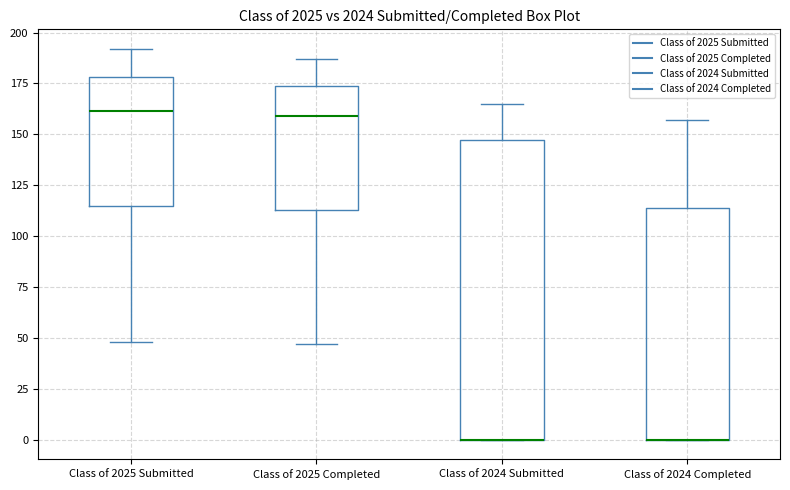

Reading left to right, transcribe this box plot: for each box, give where its median line is, the range the box spans, and where its two whiskers end, as read against the y-axis. The values are not printed on the chart, so give them approximately, as read against the axis.

Class of 2025 Submitted: median 160, box 115 to 180, whiskers 50 to 190
Class of 2025 Completed: median 160, box 115 to 175, whiskers 45 to 185
Class of 2024 Submitted: median 0 (drawn on the box's lower edge), box 0 to 145, whiskers 0 to 165
Class of 2024 Completed: median 0 (drawn on the box's lower edge), box 0 to 115, whiskers 0 to 155